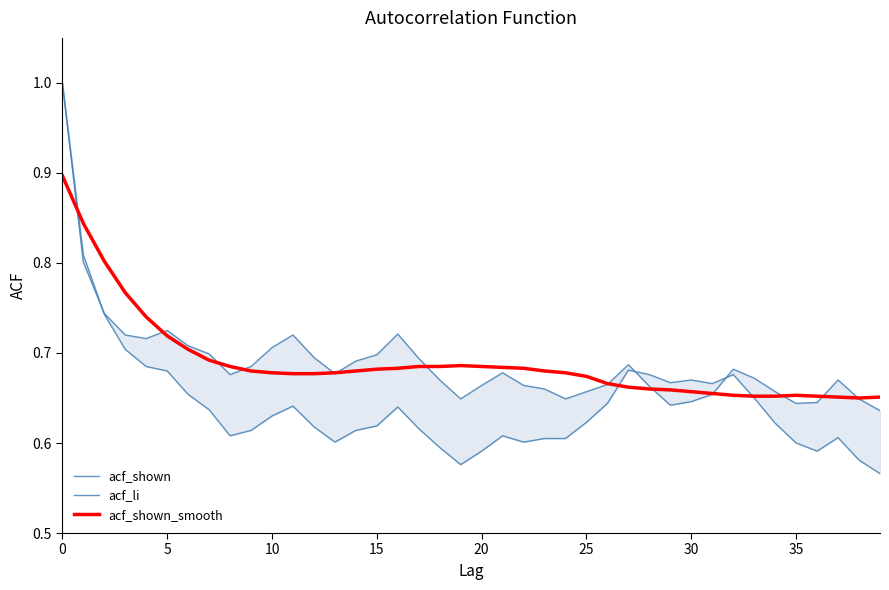

What is the maximum value shown in the chart?

1.0